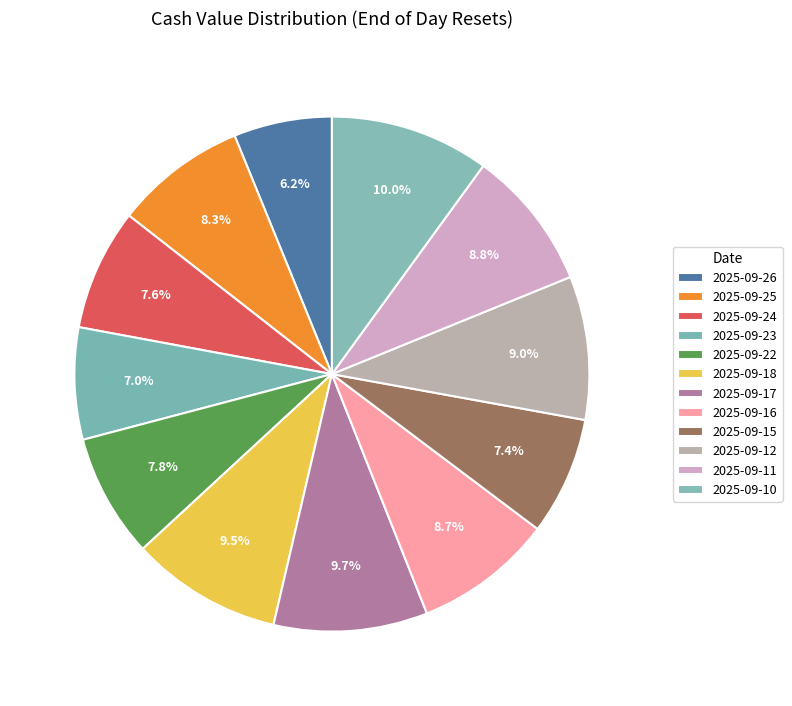

Does 2025-09-17 represent more than half of the total?

No